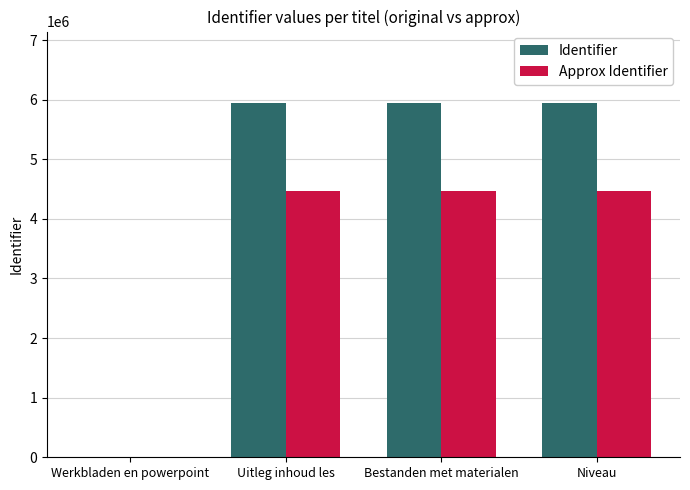

How many positive values does the Approx Identifier series have?

3